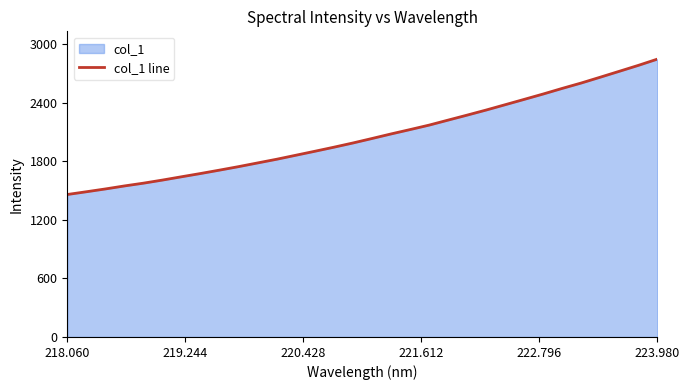

What is the minimum value shown in the chart?

1459.4